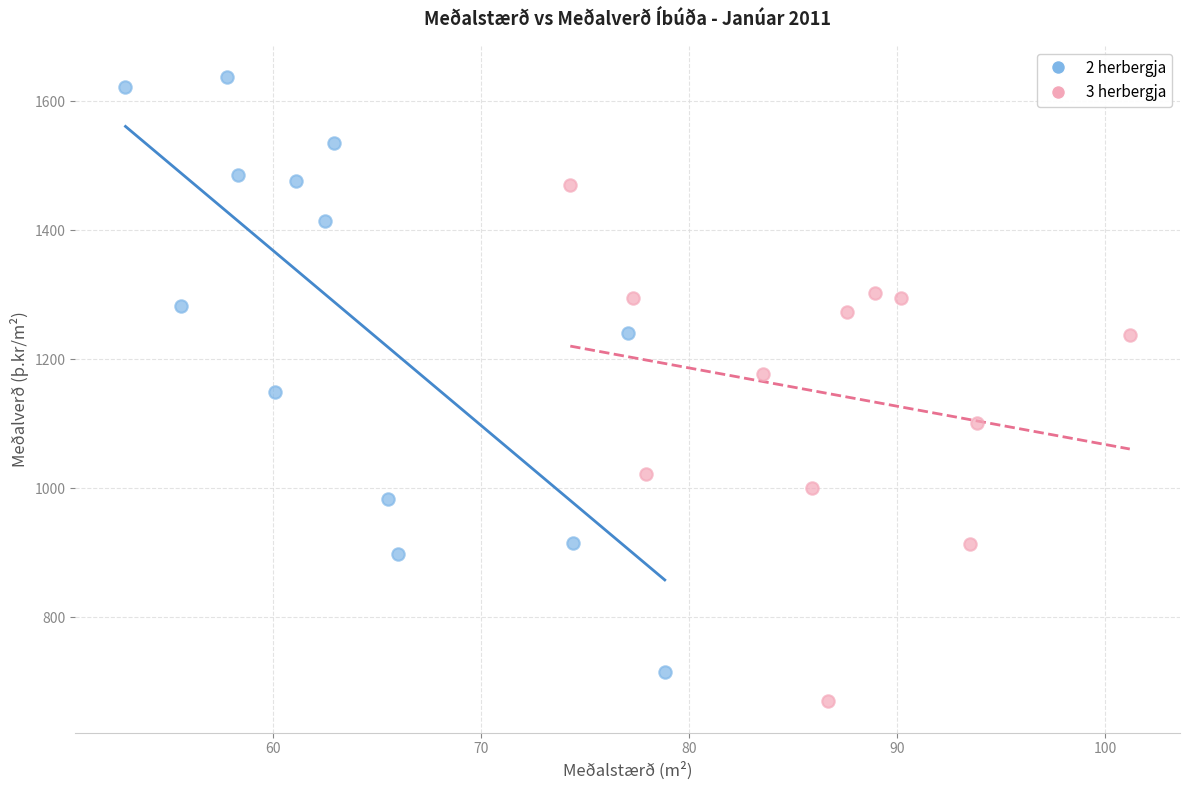

Which series reaches the maximum Y coordinate?

2 herbergja